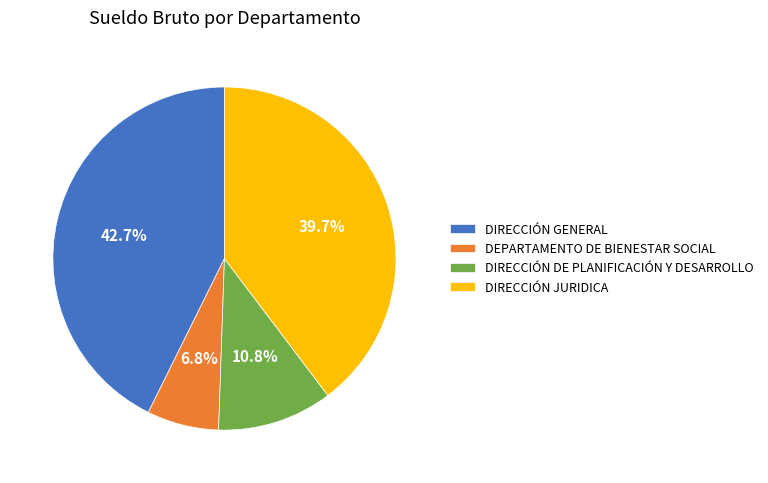

Is there any slice that represents more than half of the pie?

No